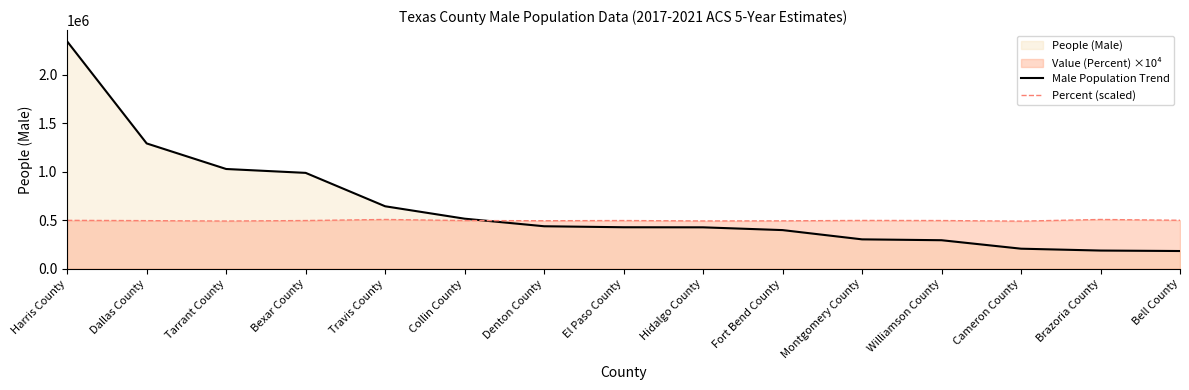

What is the label of the 14th point from the left?

Brazoria County